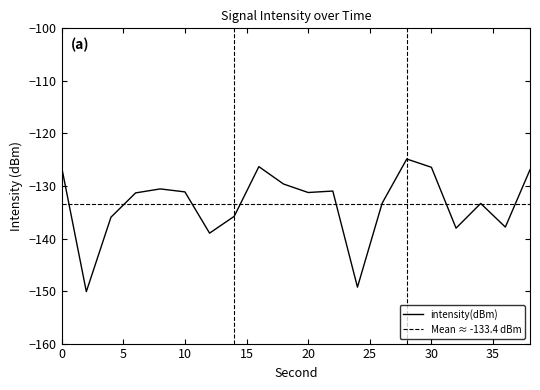

True or false: the data has more than 0 interior local peaks.

True